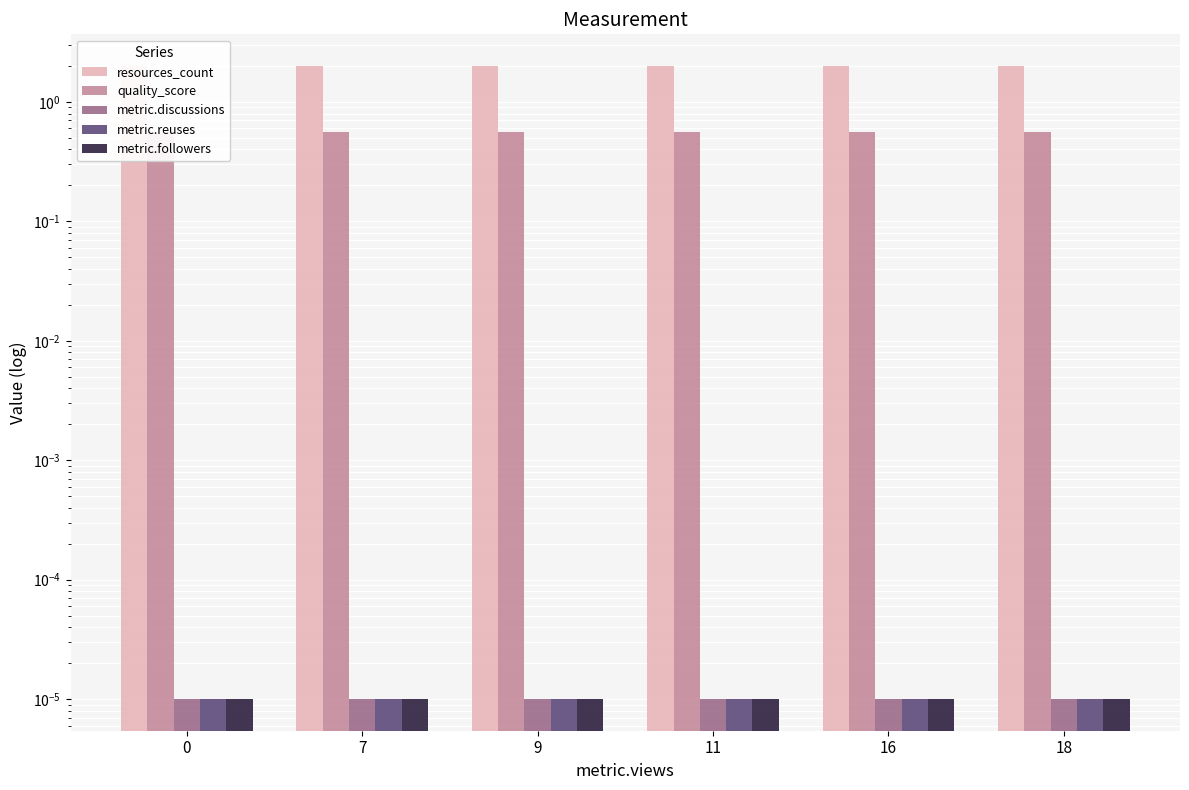

Rank the series at 18 from highest to lowest value.

resources_count, quality_score, metric.discussions, metric.reuses, metric.followers